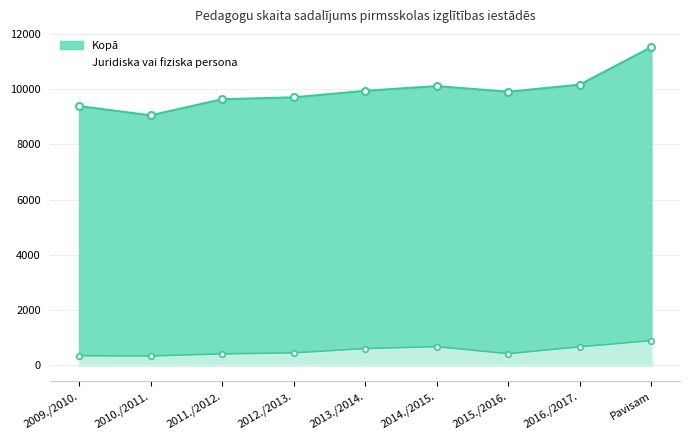

Does the chart have visible grid lines?

Yes